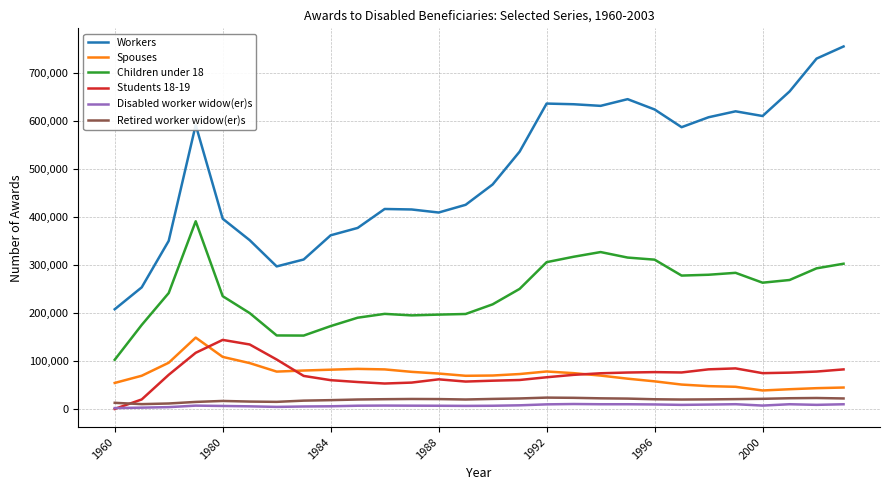

What is the maximum value for Workers?

755706